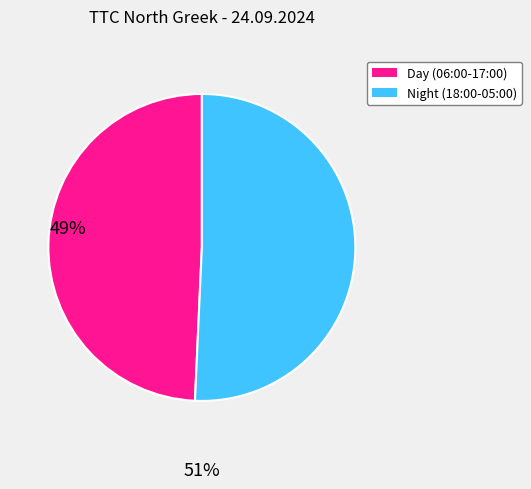

How many segments does this pie chart have?

2